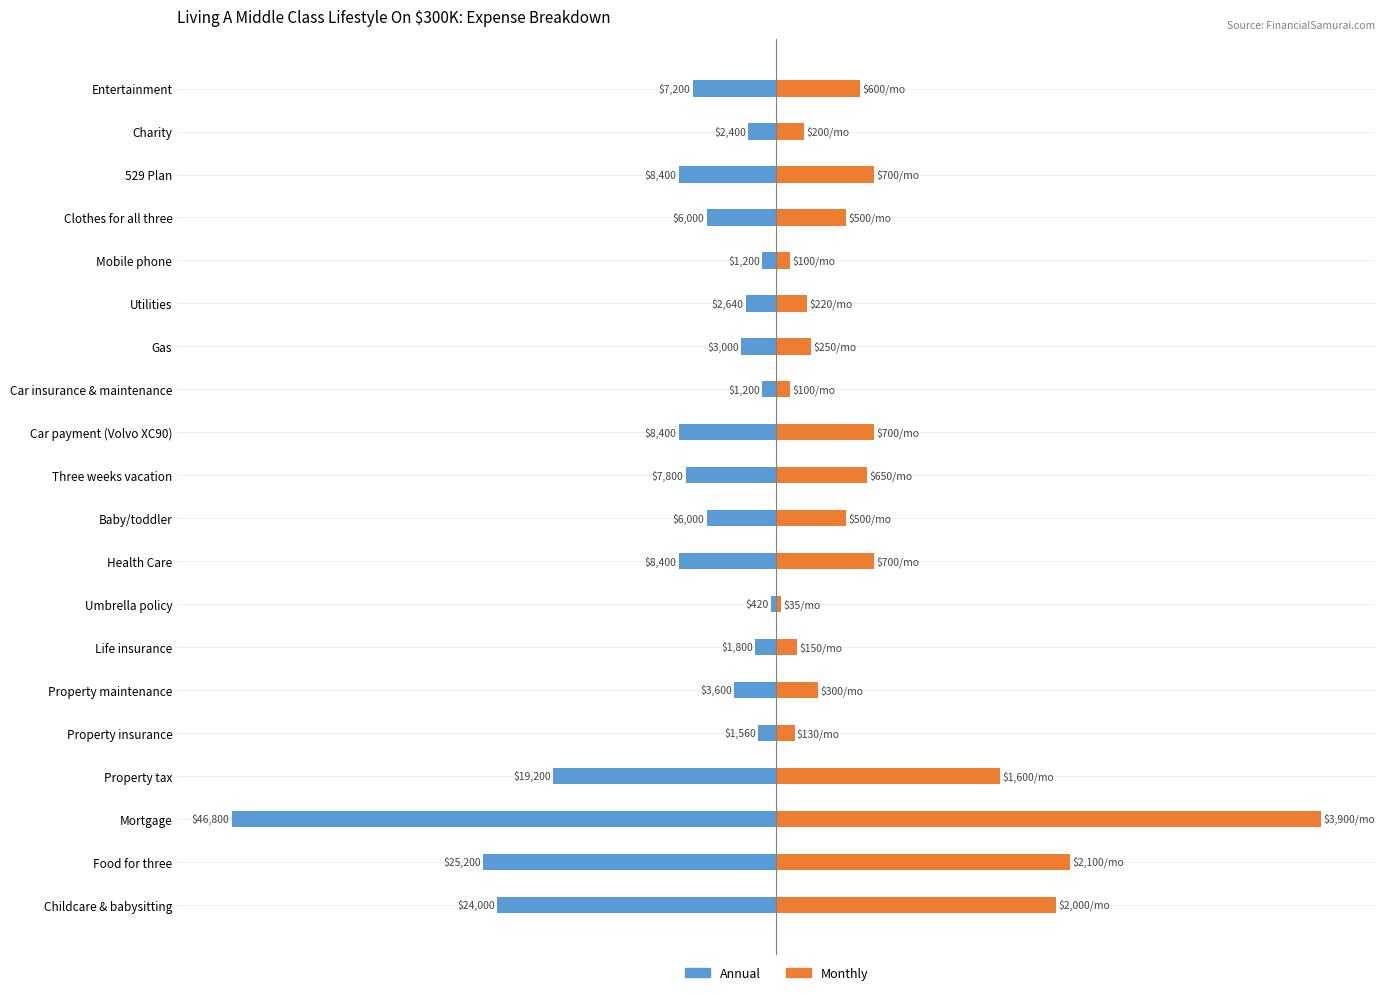

What is the sum of the Monthly (×12) values at Property insurance and 529 Plan?

9960